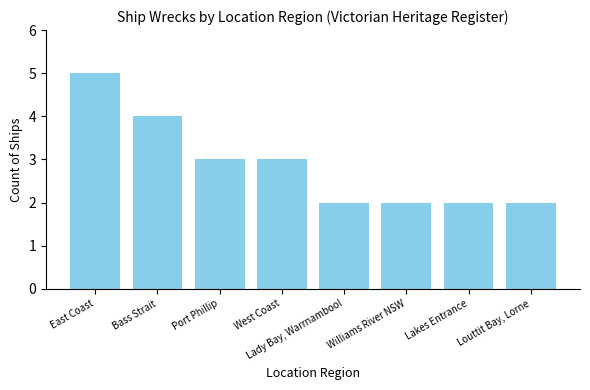

Are the bars grouped side by side (vs. stacked)?

No